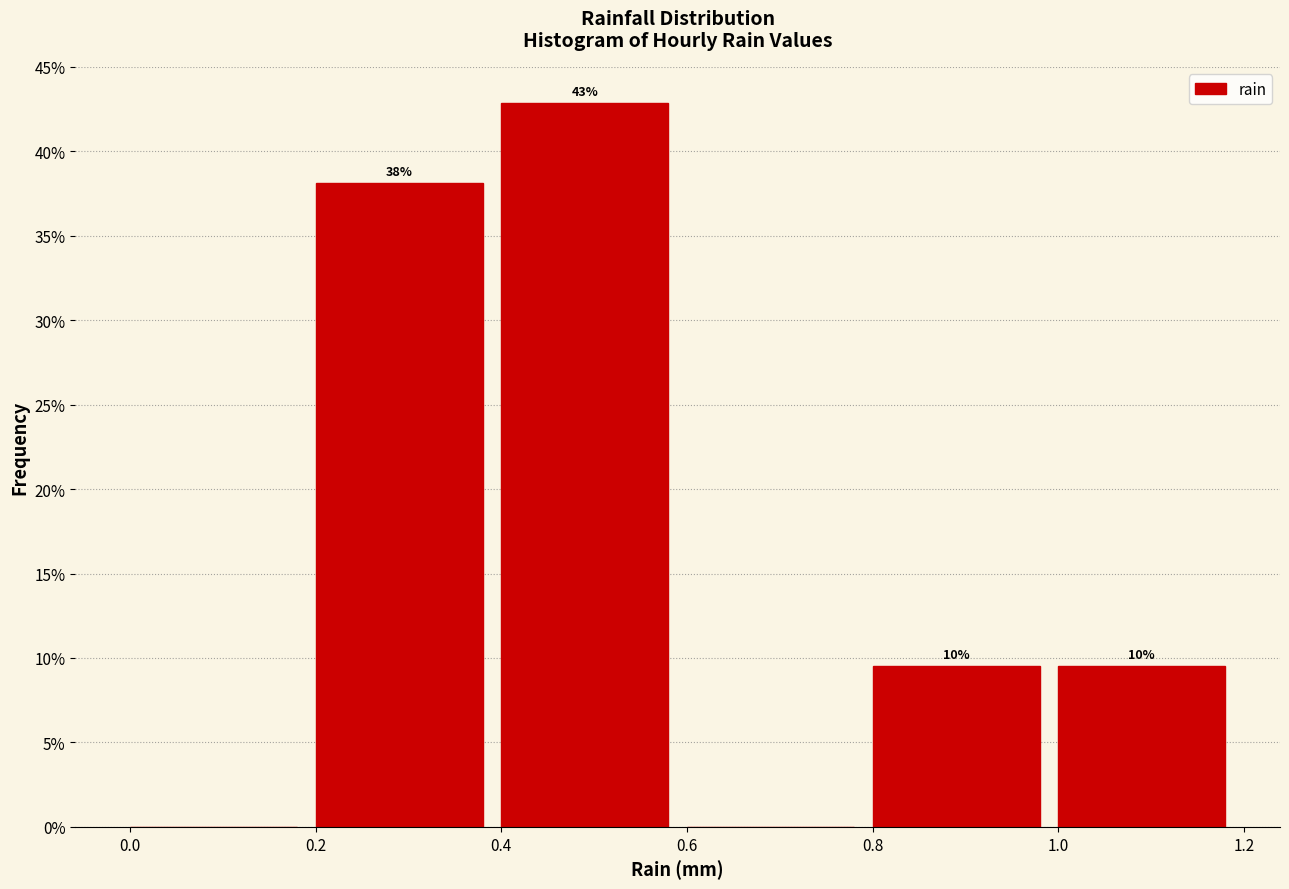

Over which range of the x-axis is the bar tallest?

0.4 to 0.6